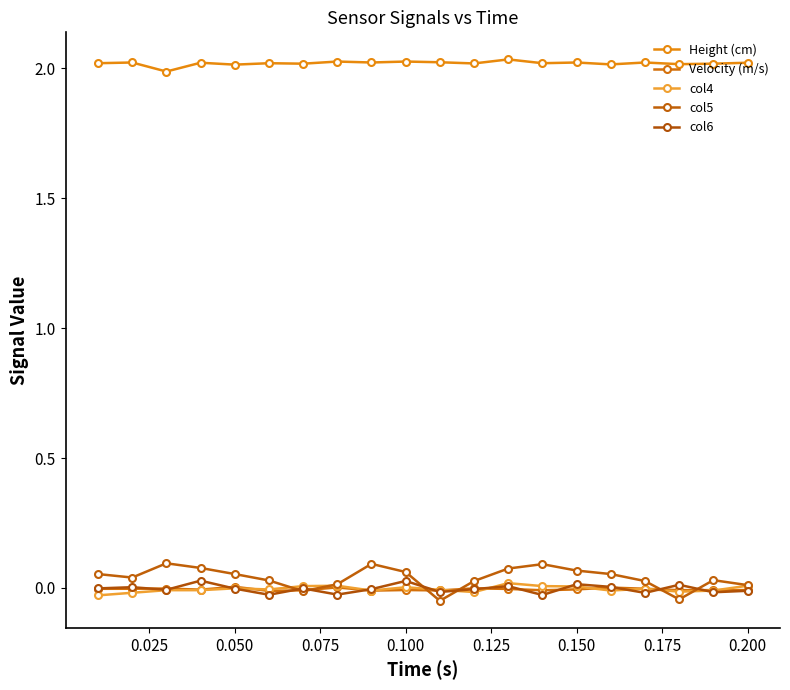

At how many categories does at least one series exceed 1?

20